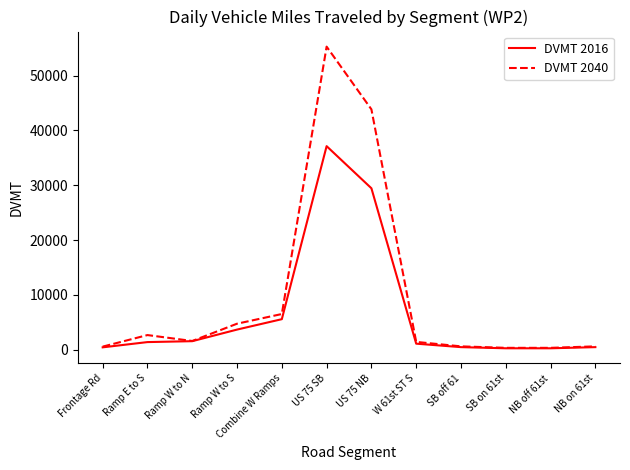

What is the maximum value shown in the chart?

55262.4